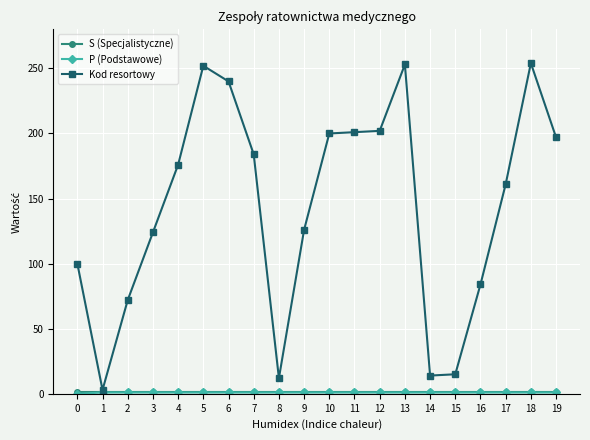

At how many categories does at least one series exceed 150?

11